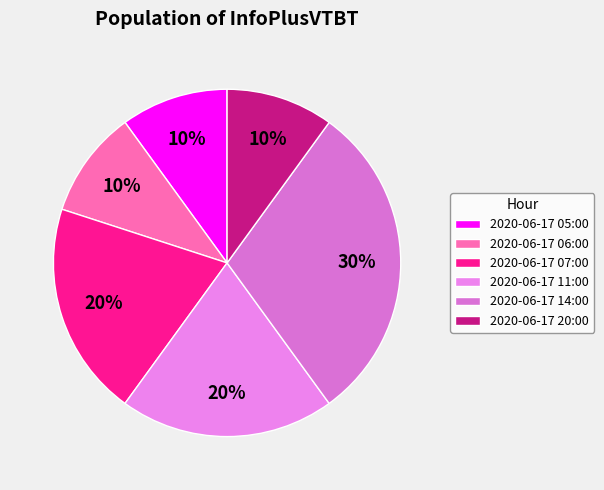

Is it true that 2020-06-17 11:00 is 20% of the pie?

True